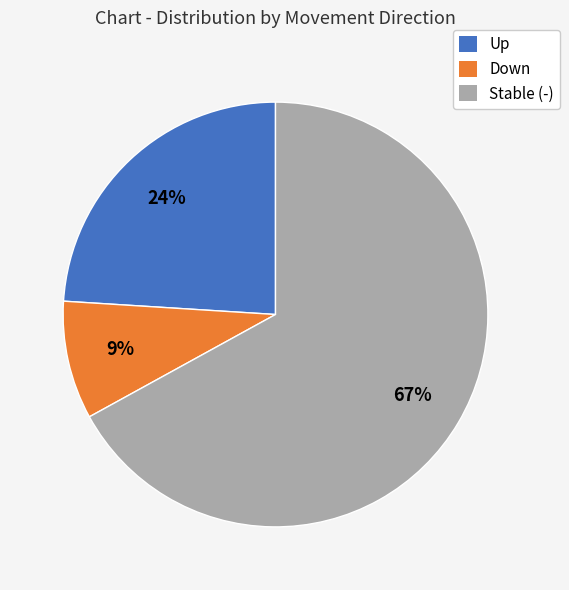

What is the majority slice?

Stable (-)